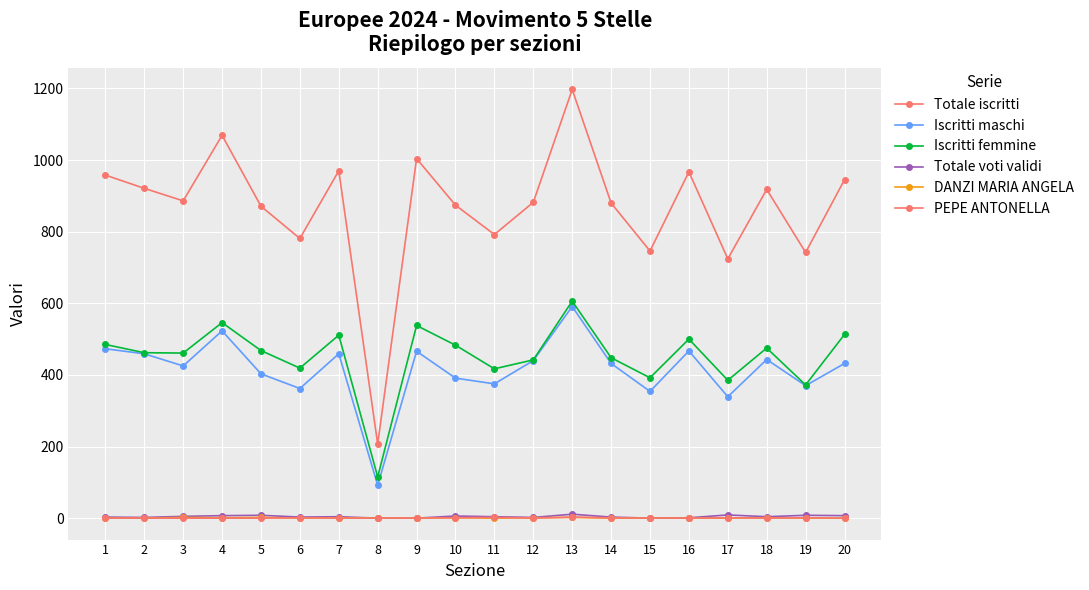

Which series has the largest range (max minus min)?

Totale iscritti